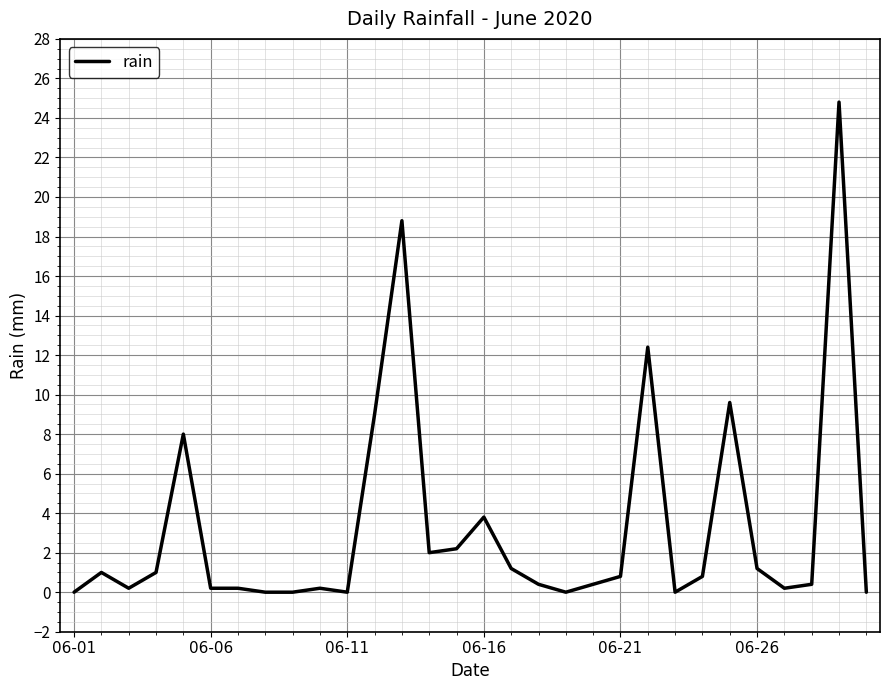

What is the maximum value shown in the chart?

24.8